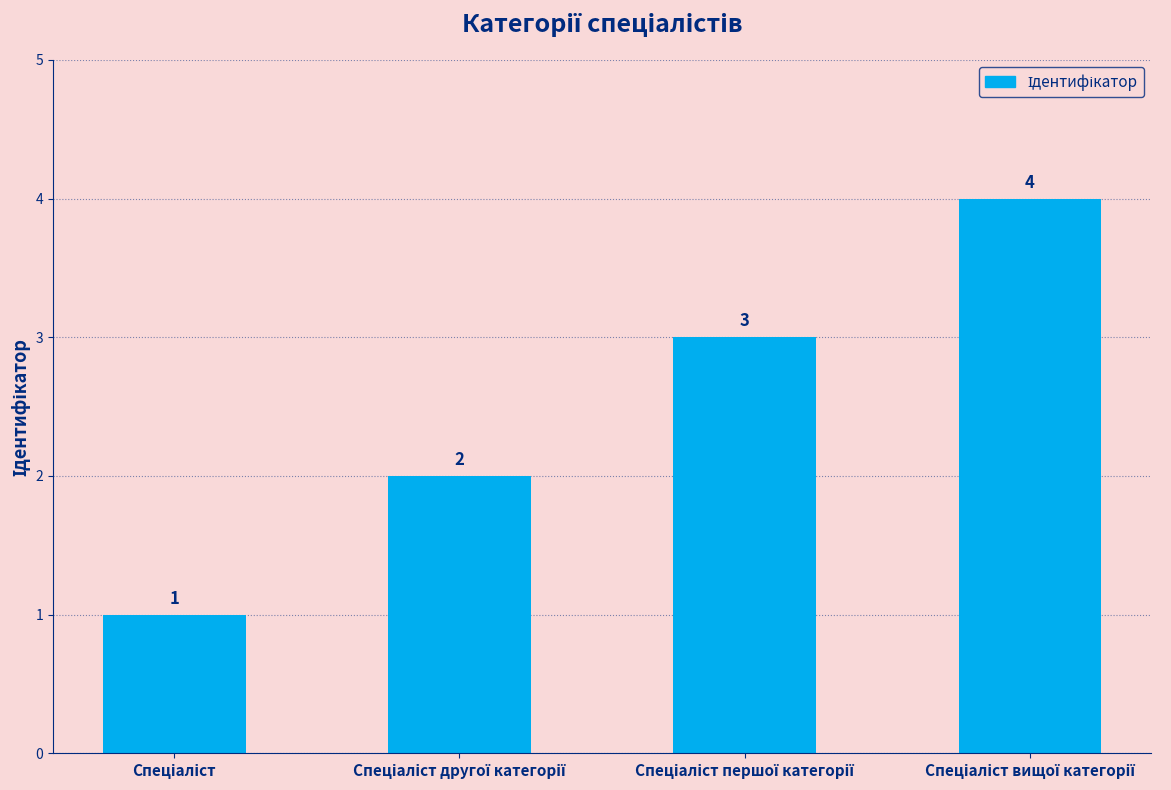

Count the values in the range 2 to 4.

3